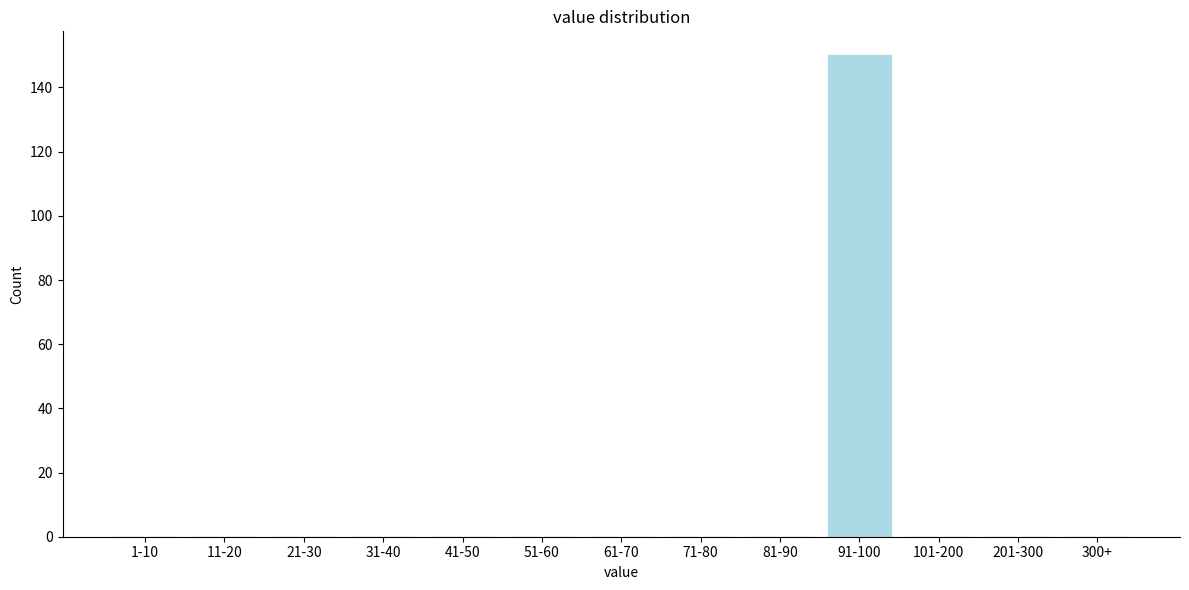

Reading left to right, what are all the values shown in this chart?

1-10=0	11-20=0	21-30=0	31-40=0	41-50=0	51-60=0	61-70=0	71-80=0	81-90=0	91-100=150	101-200=0	201-300=0	300+=0